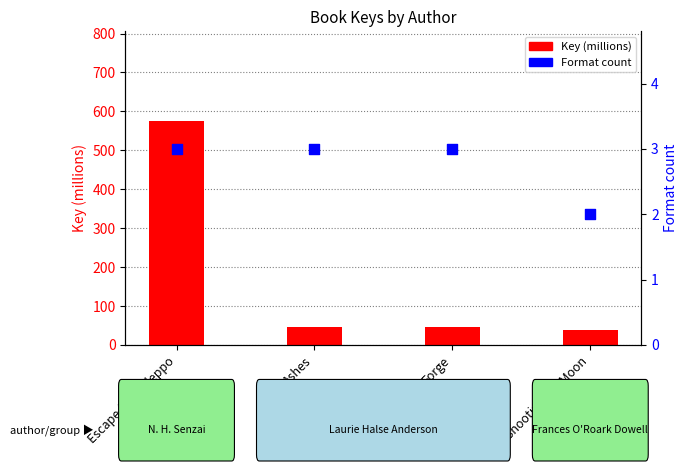

Which series reaches the minimum Y coordinate?

Format count